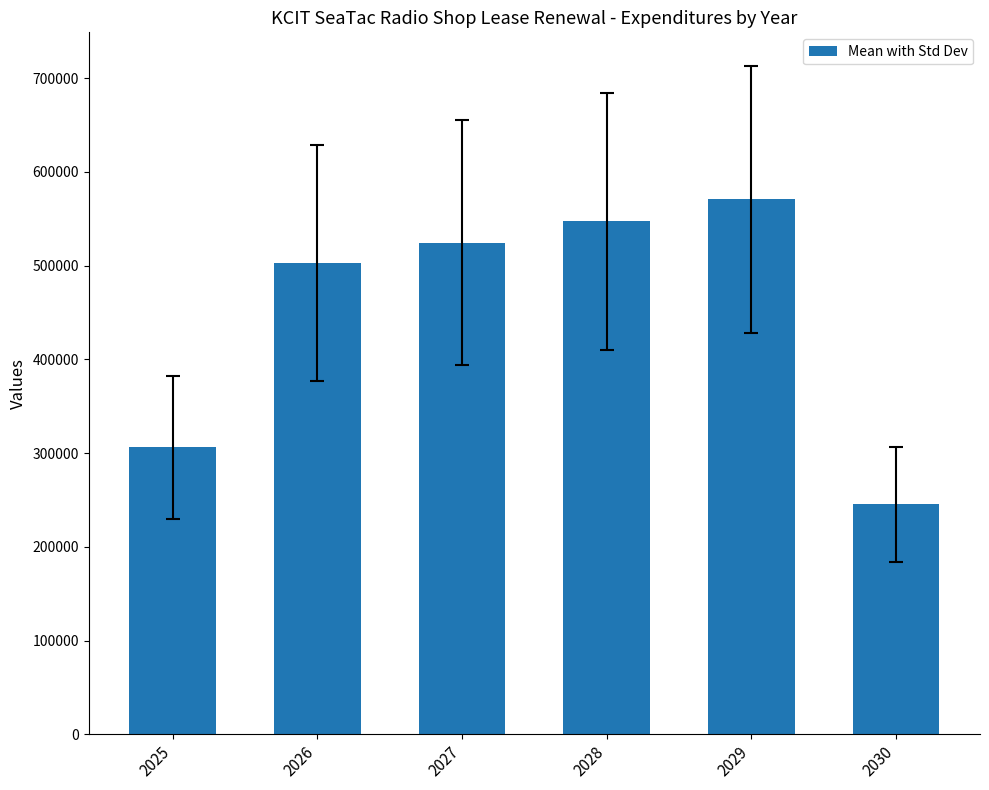

What is the sum of all values?

2696674.8